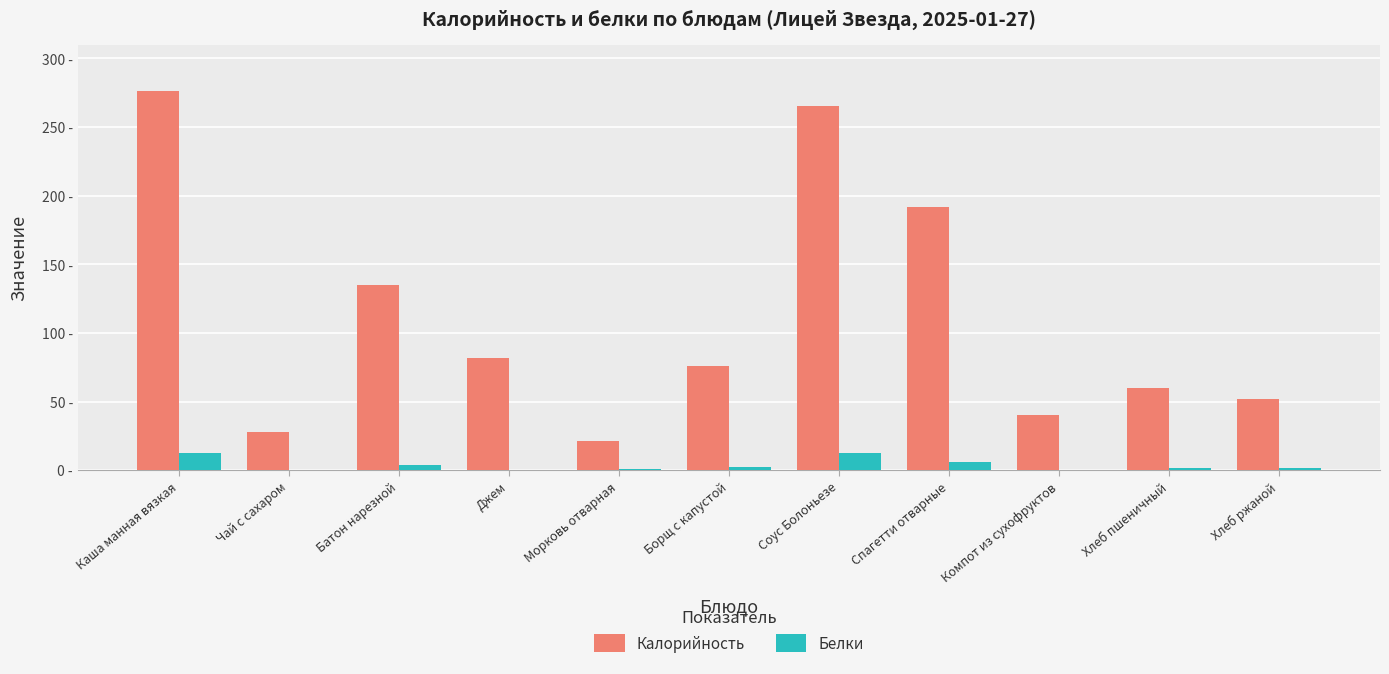

Where is Калорийность nearest to the value 148?

Батон нарезной